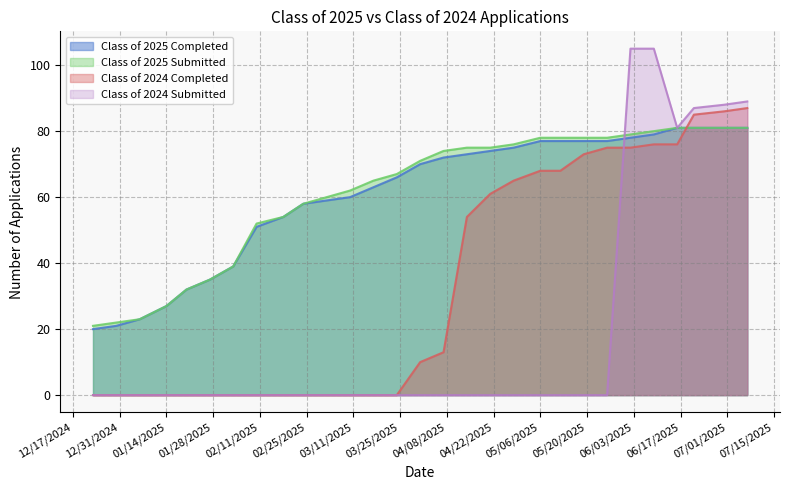

What is the difference between the Class of 2025 Submitted values at 02/03/2025 and 06/21/2025?

42